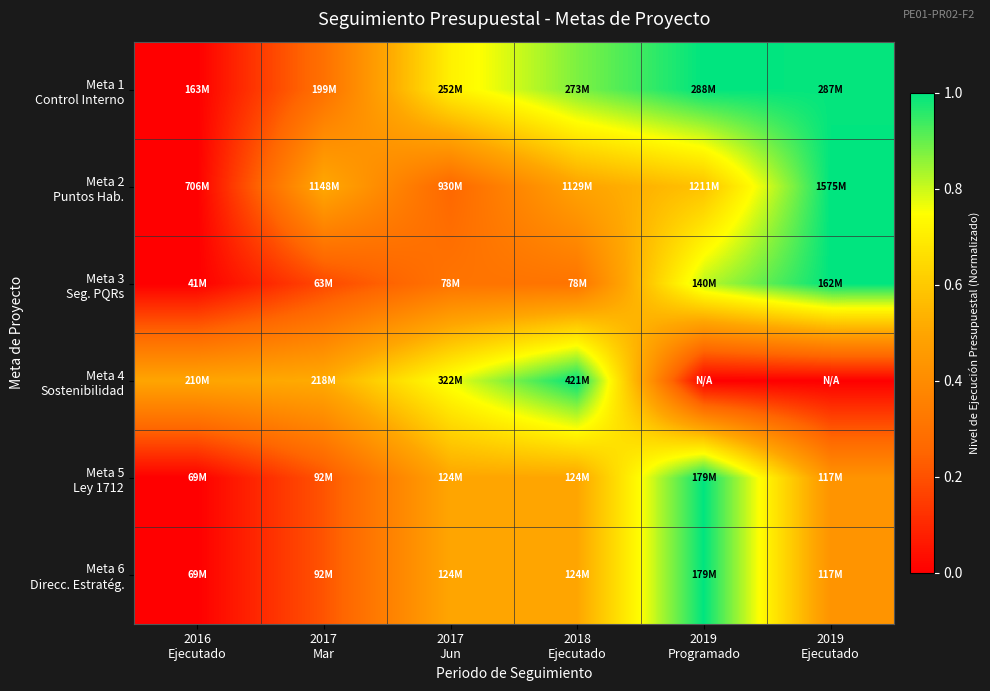

At how many categories does at least one series exceed 0?

6